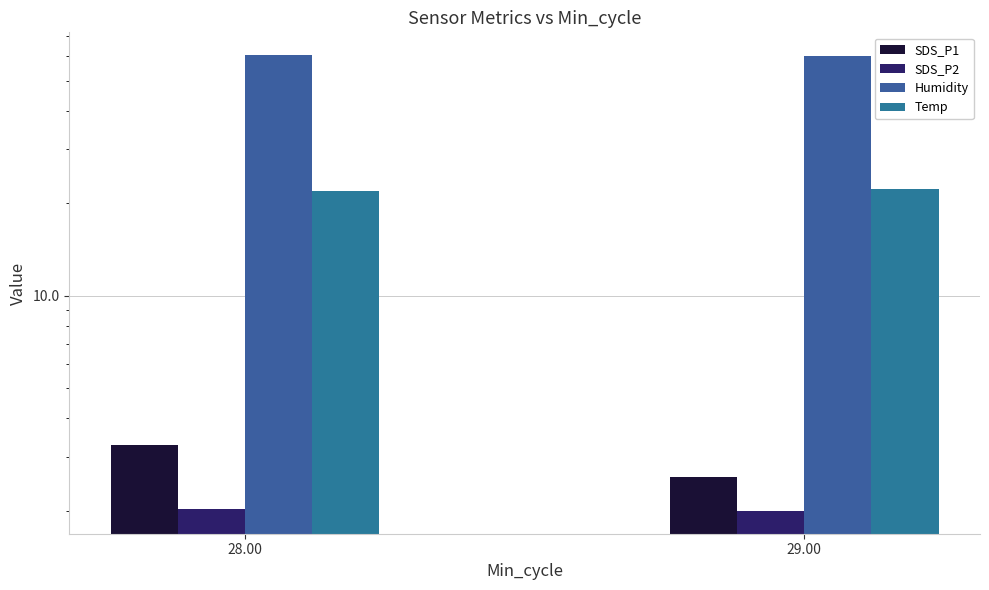

What is the sum of all Humidity values?

120.6